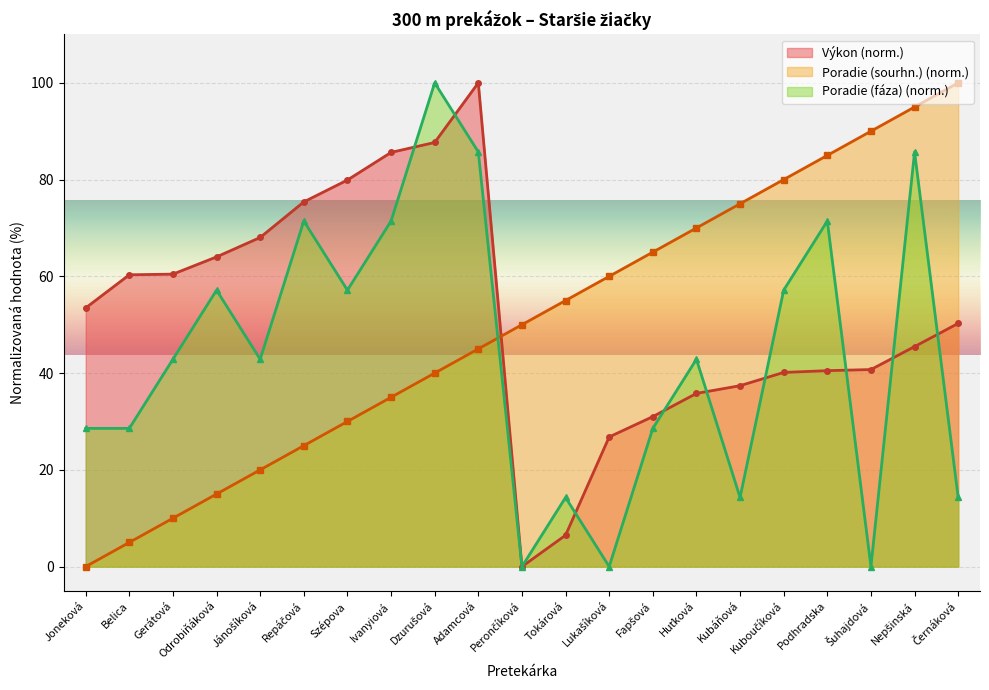

What is the difference between the maximum and minimum values in the Poradie (fáza) series?

100.0